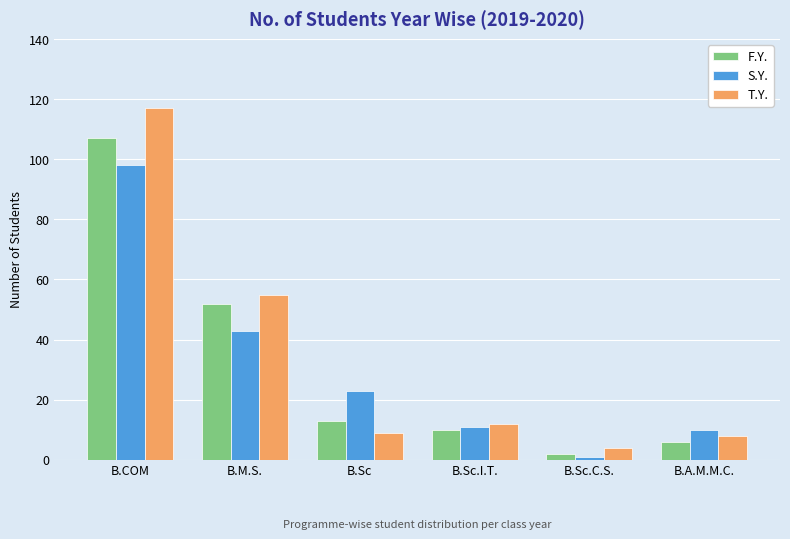

Which series has the widest spread of values?

T.Y.